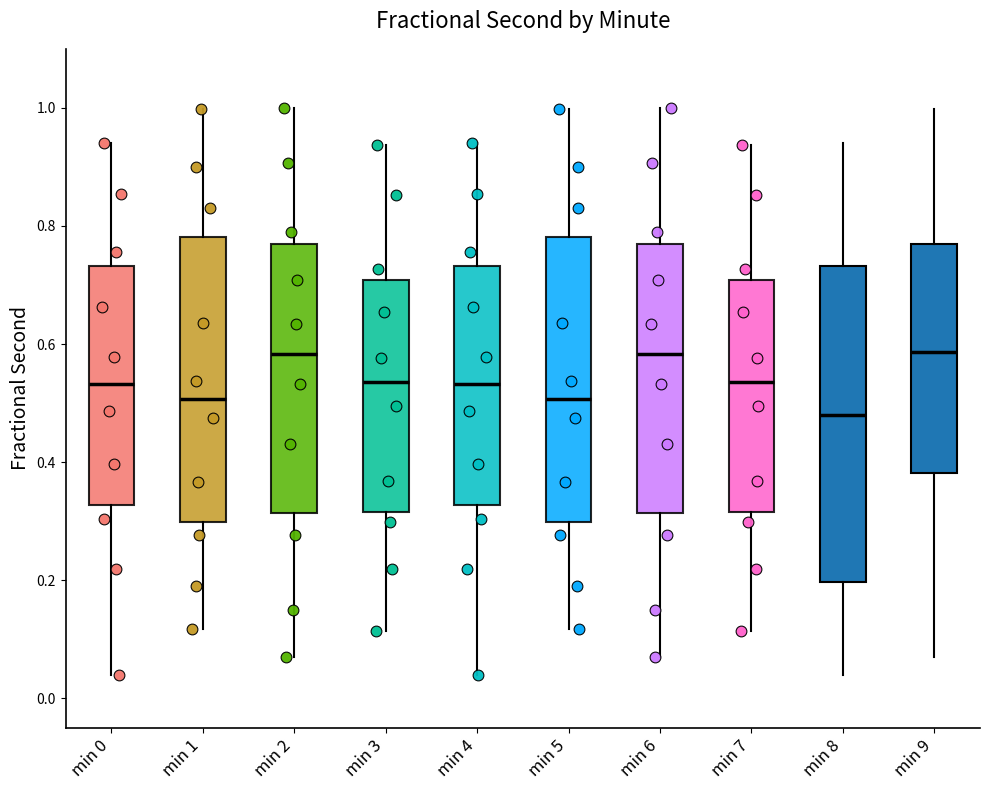

Which box is the tallest, from its lower edge to its upper edge?

min 8